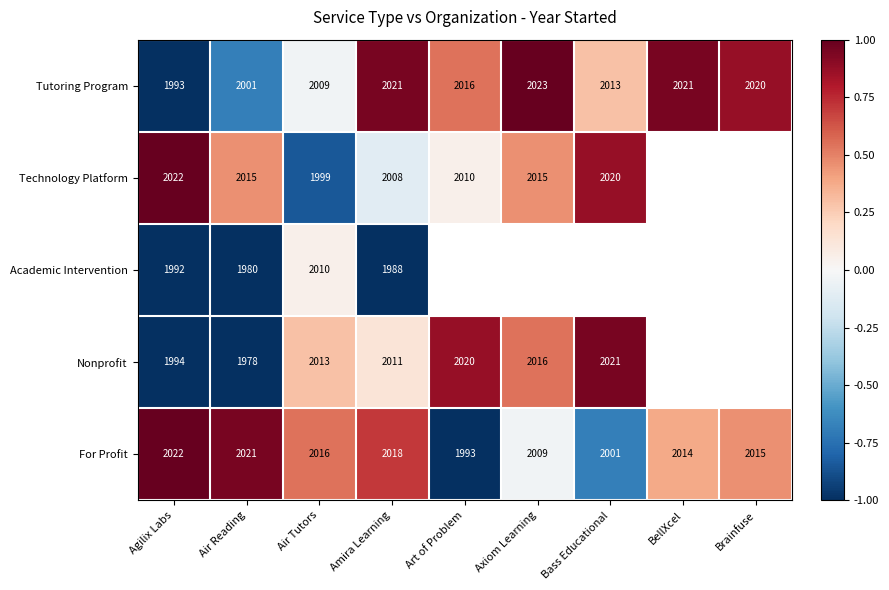

At how many categories does at least one series exceed 0?

9